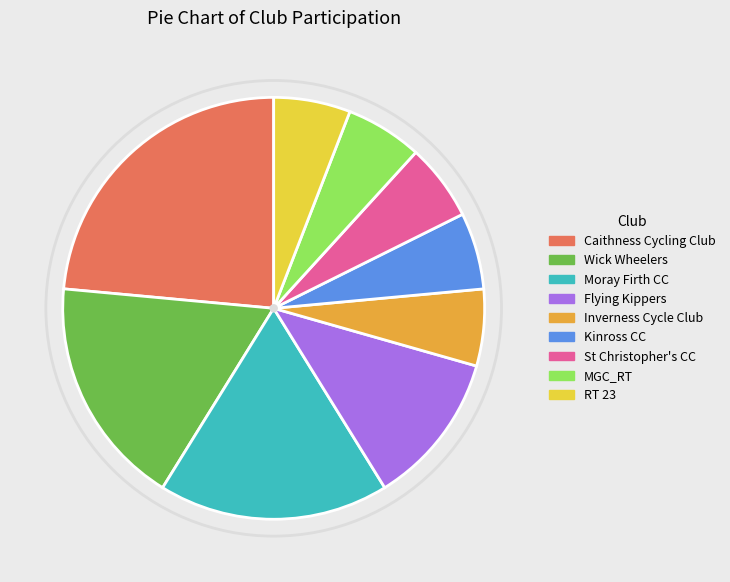

Which slice is the largest?

Caithness Cycling Club